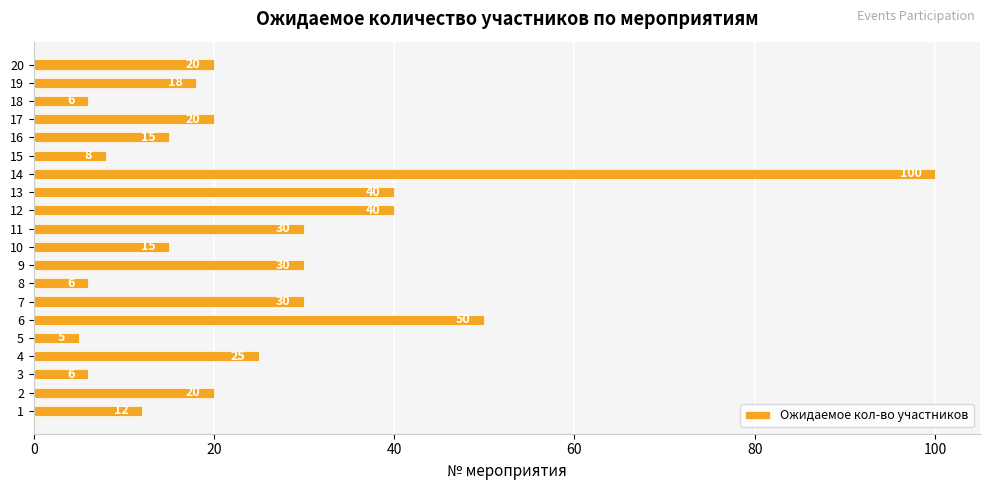

Is it true that the value at 16 is 15?

True